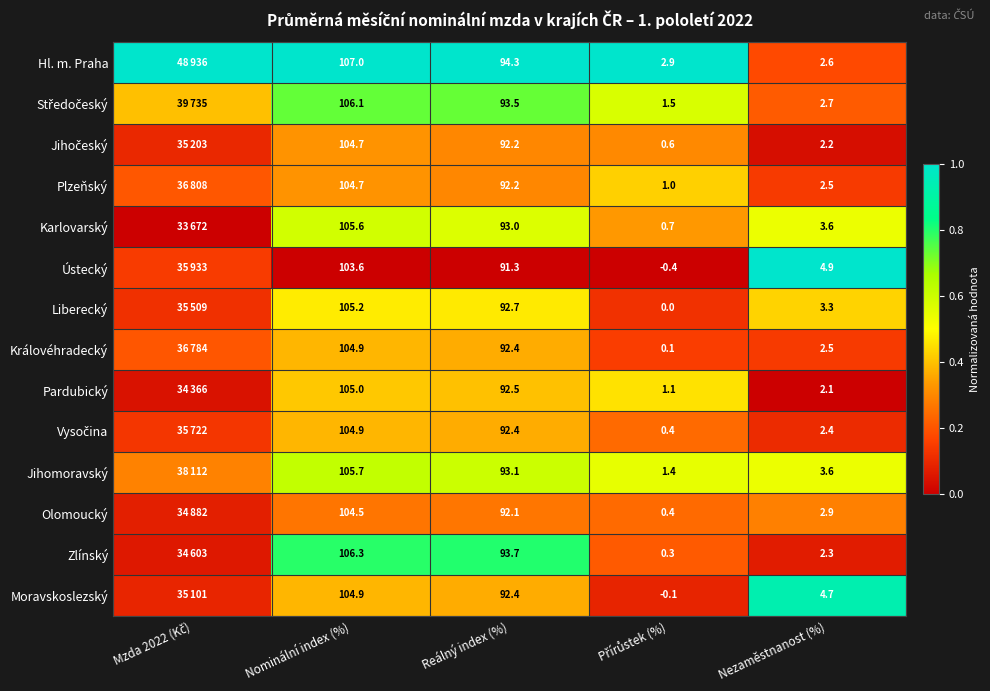

Between Nominální index (%) and Reálný index (%), which series saw the biggest shift?

Hl. m. Praha